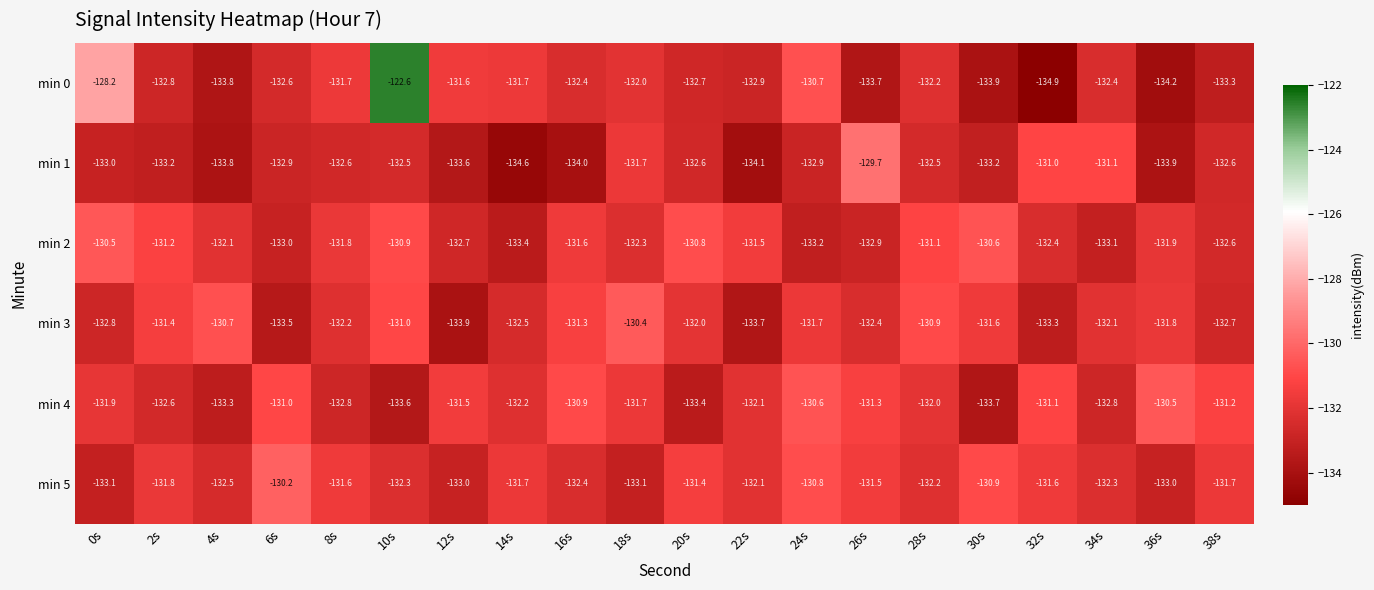

How many series are shown in this chart?

6